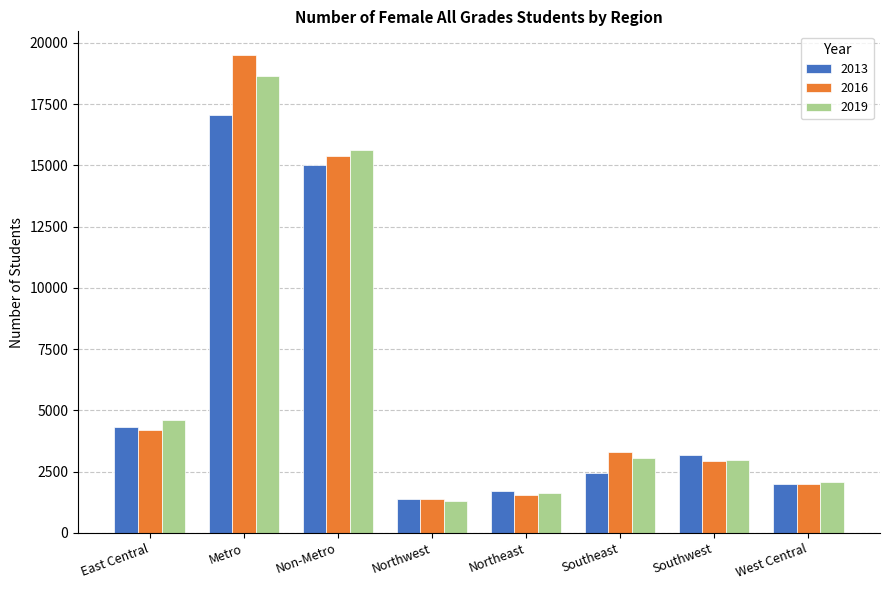

Which series changed the most between Northeast and Southeast?

2016